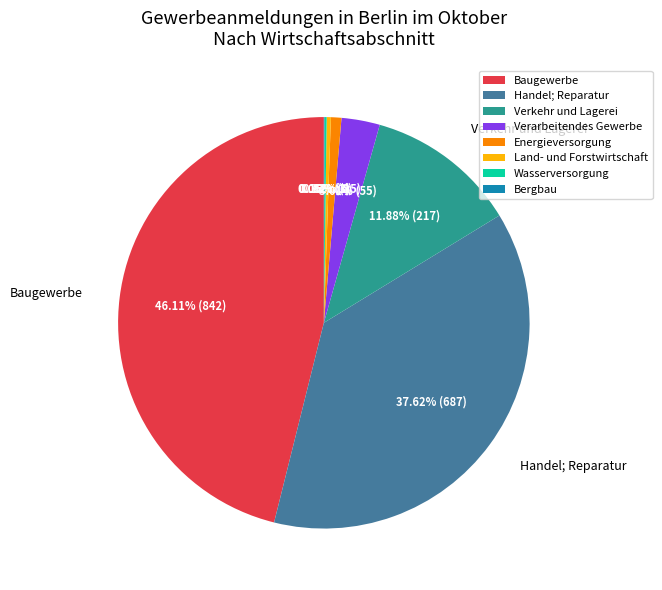

Combined, do Land- und Forstwirtschaft and Verarbeitendes Gewerbe account for over 50%?

No